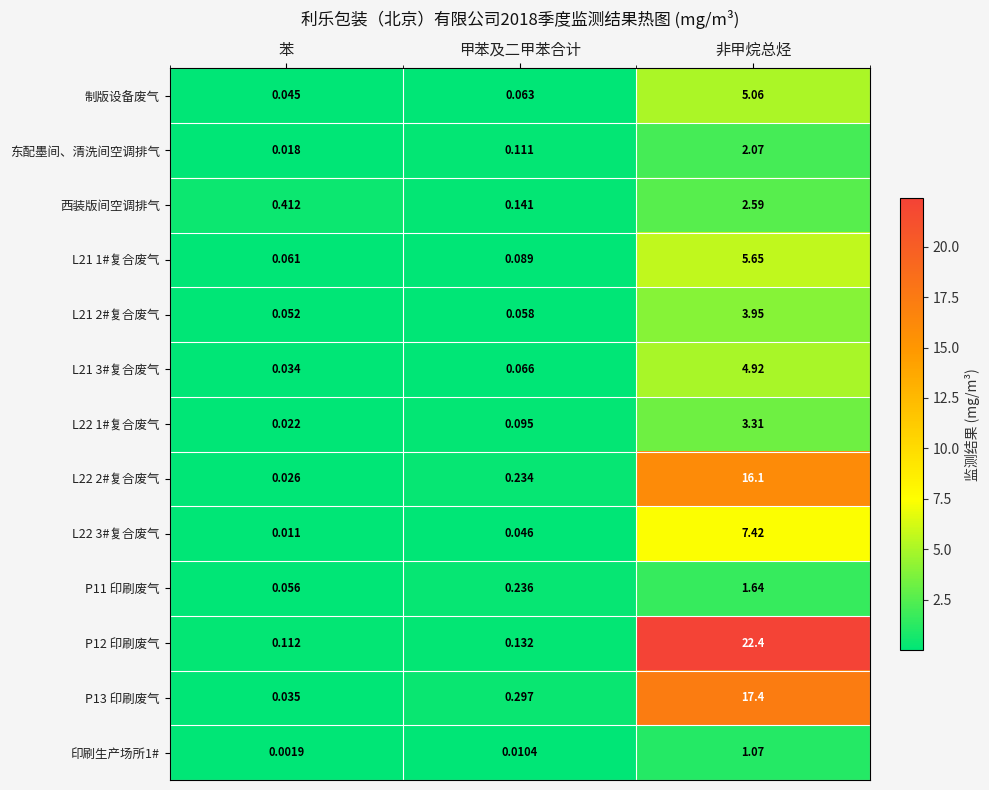

At which label is P13 印刷废气 closest to 8?

甲苯及二甲苯合计